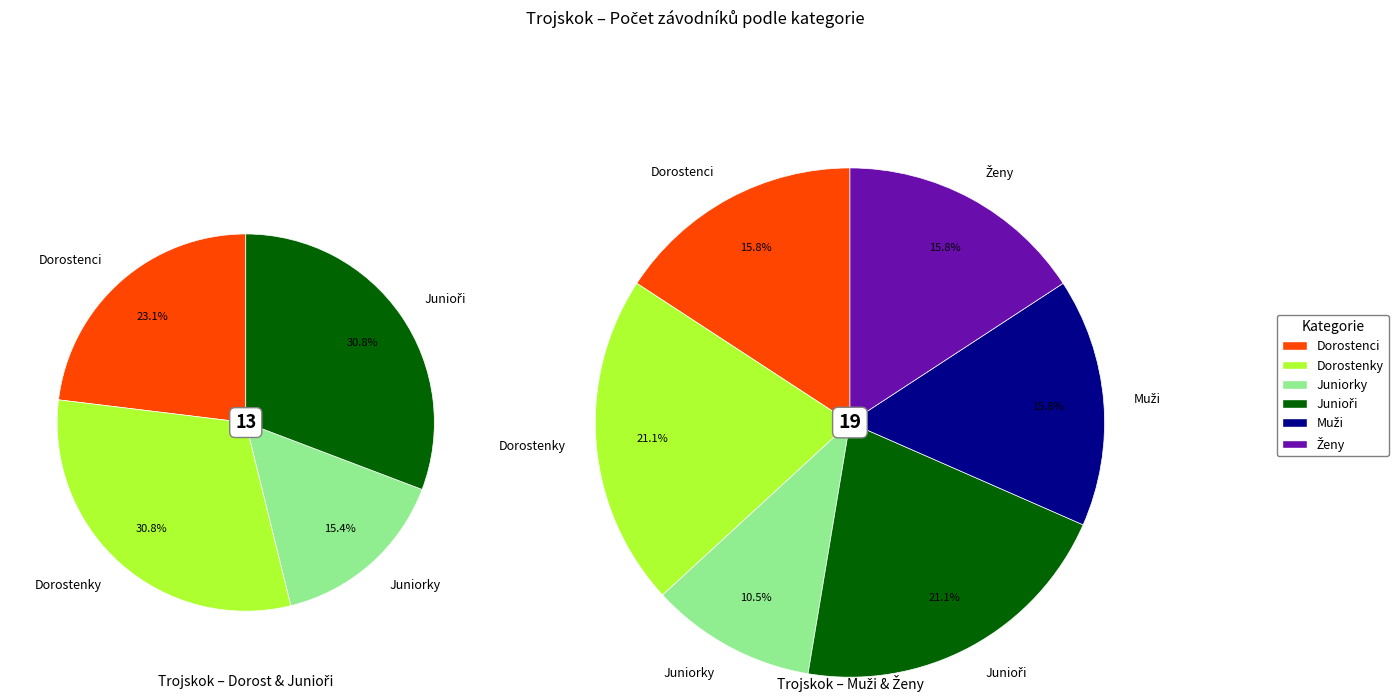

To the nearest percent, what is the difference between the Junioři and Muži slice percentages?

5%